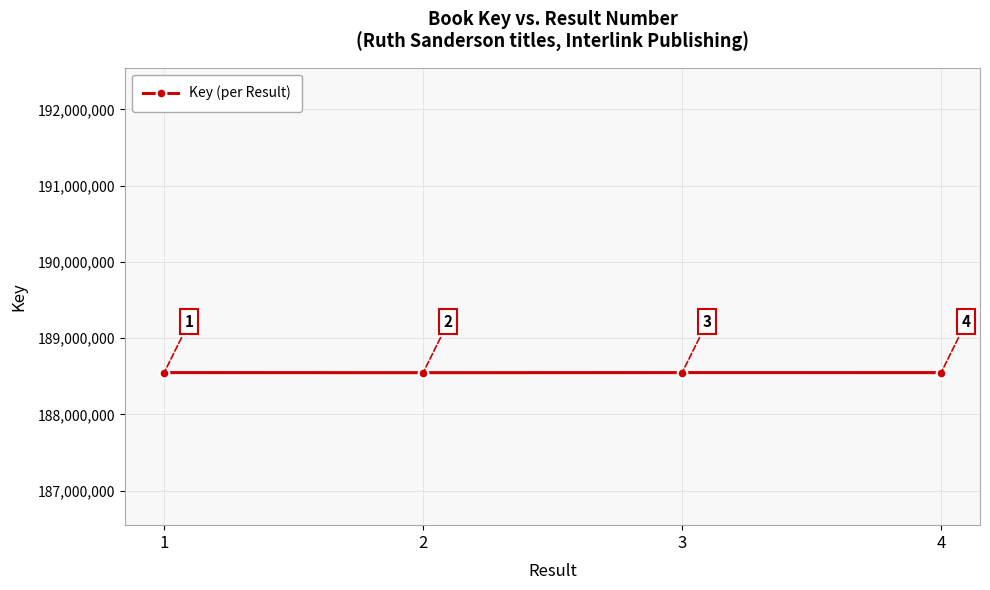

What is the change in value from 2 to 4?

+748